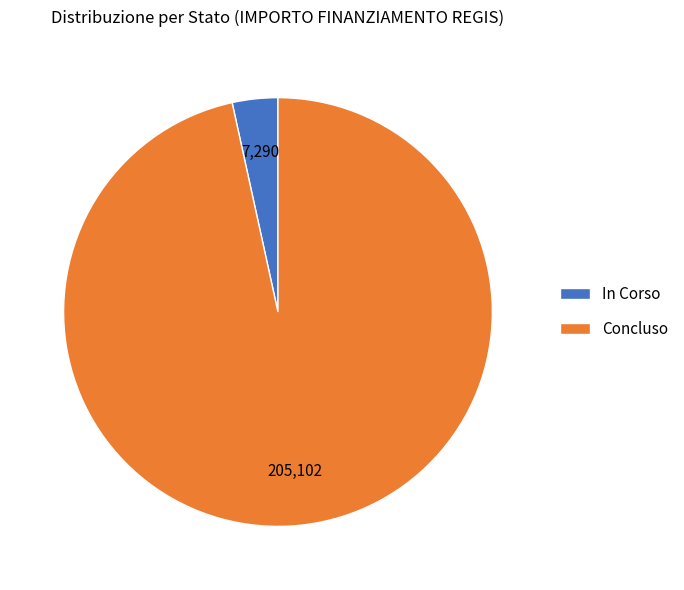

Combined, do Concluso and In Corso account for over 50%?

Yes